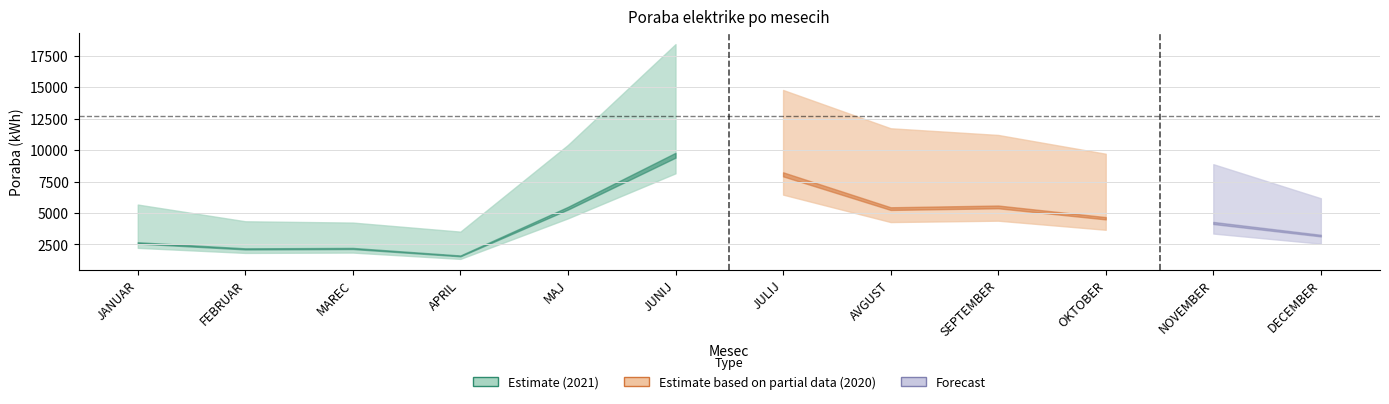

Between JANUAR and MAJ, which is larger?

MAJ